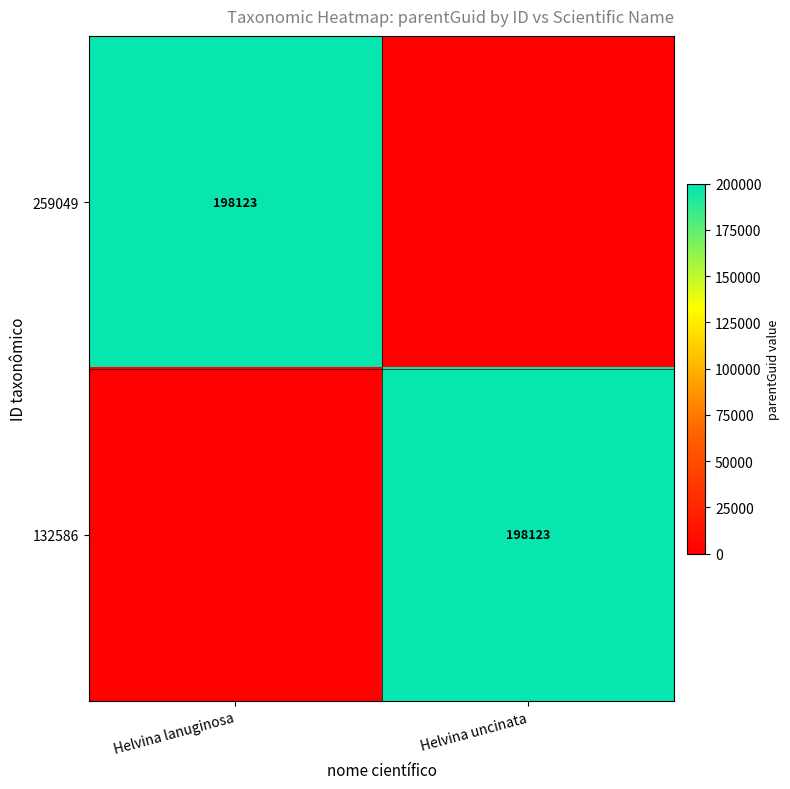

True or false: 132586 has a value of 113942 at Helvina uncinata.

False